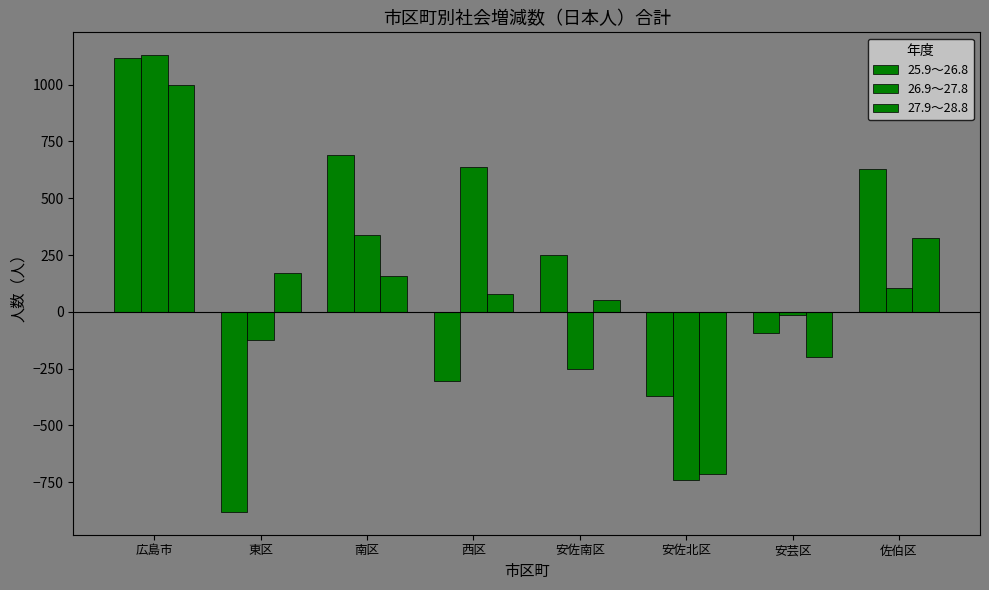

Does the chart contain stacked bars?

No